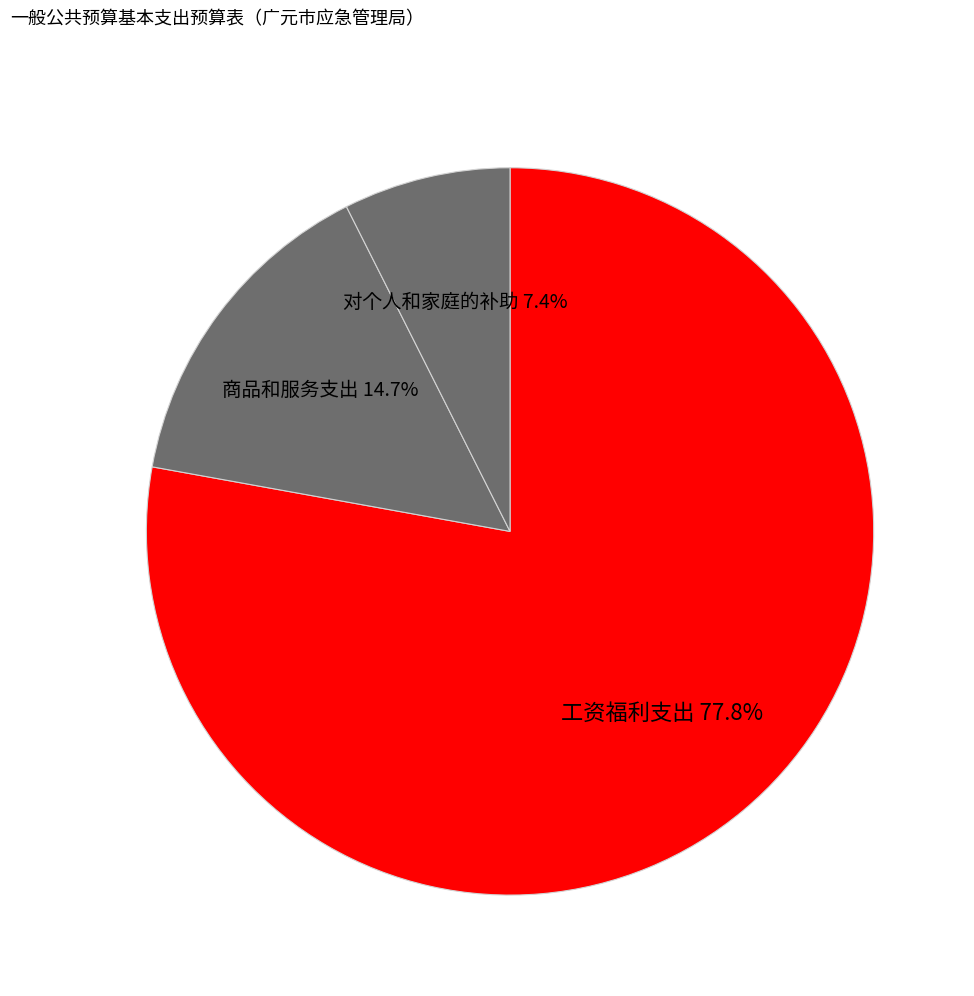

To the nearest percent, what is the difference between the largest and smallest slice percentages?

70%